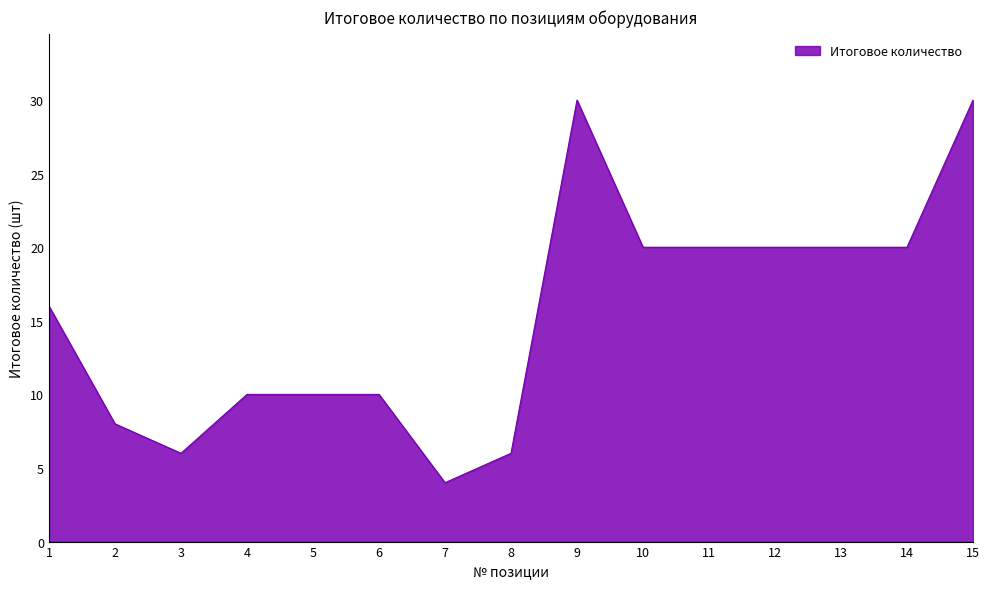

At which category does the chart reach its minimum across all series?

7